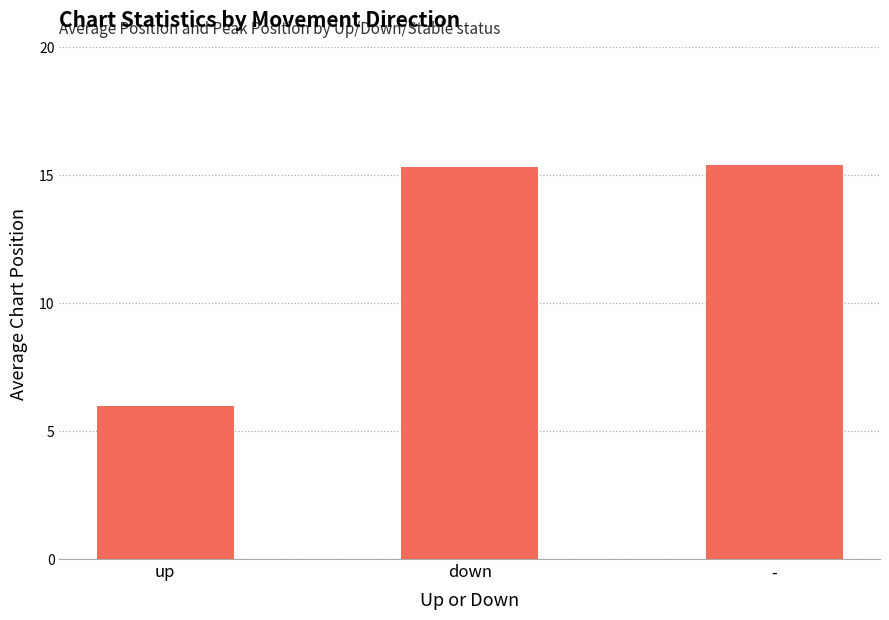

What is the smallest value displayed?

6.0